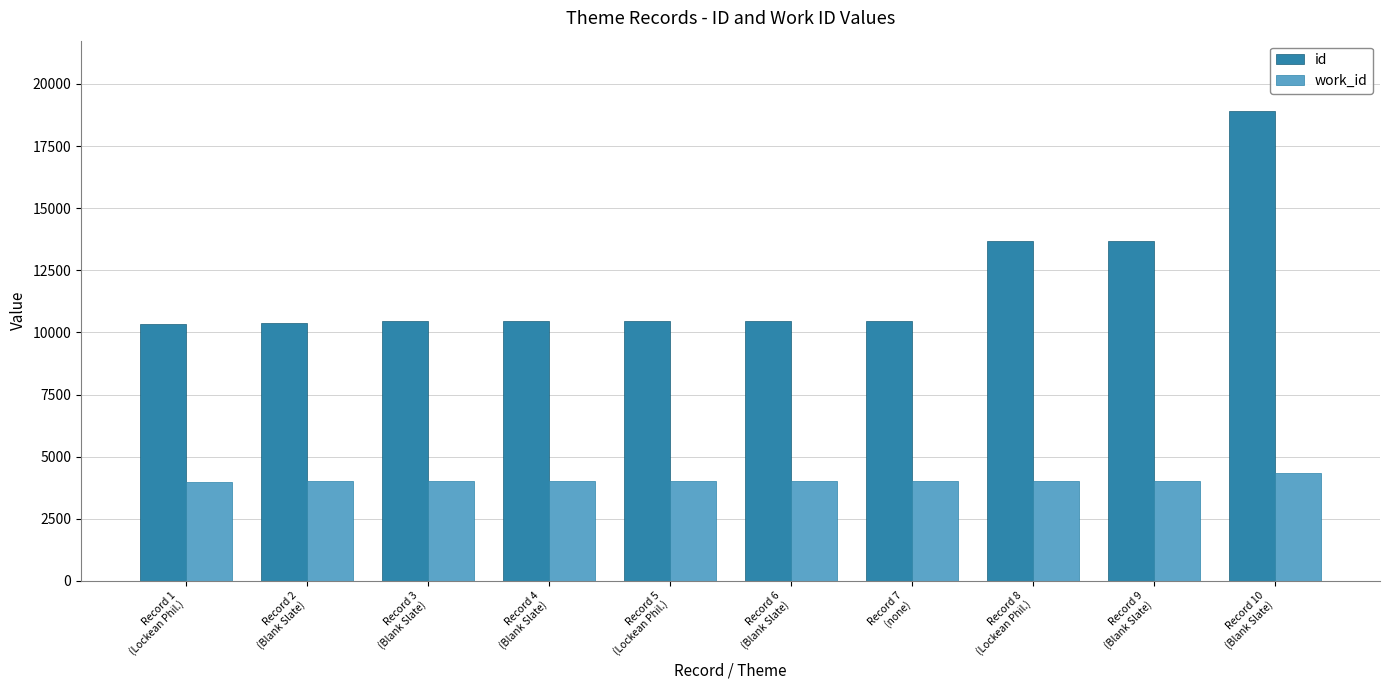

True or false: work_id has a value of 1619 at Record 10
(Blank Slate).

False